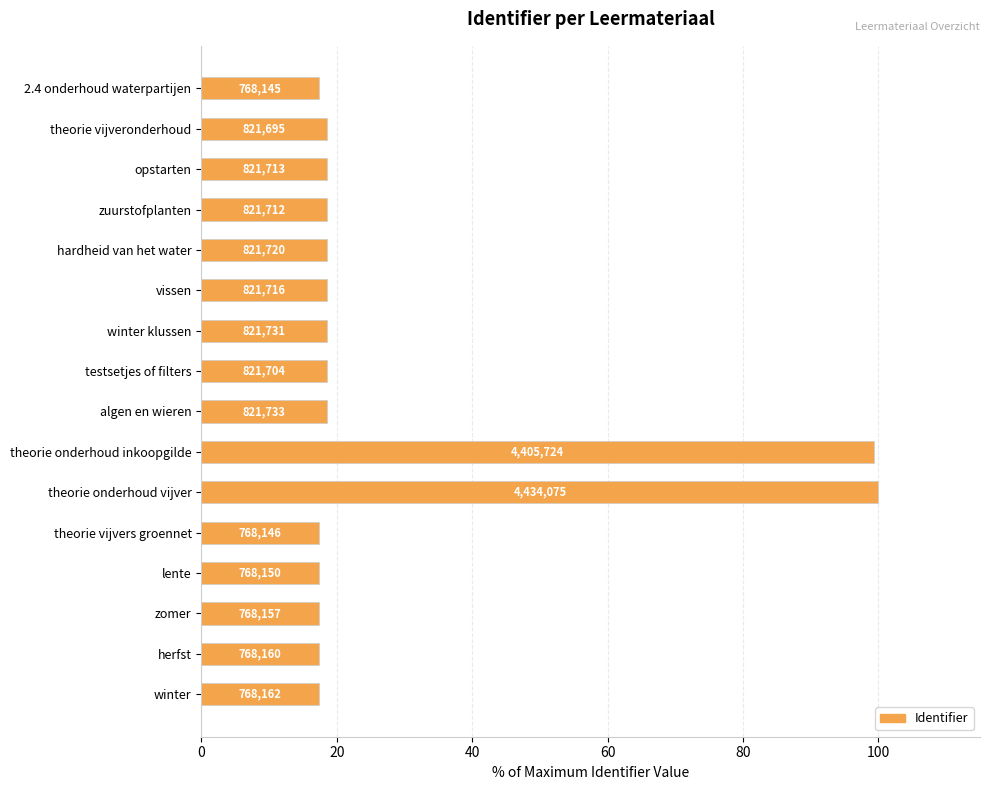

How many bars are there in total?

16